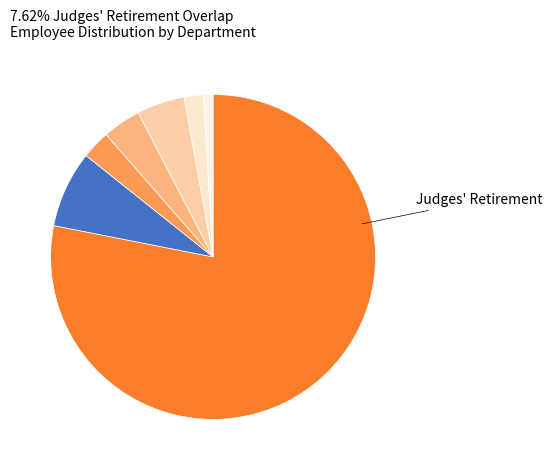

How many slices are in this pie chart?

7